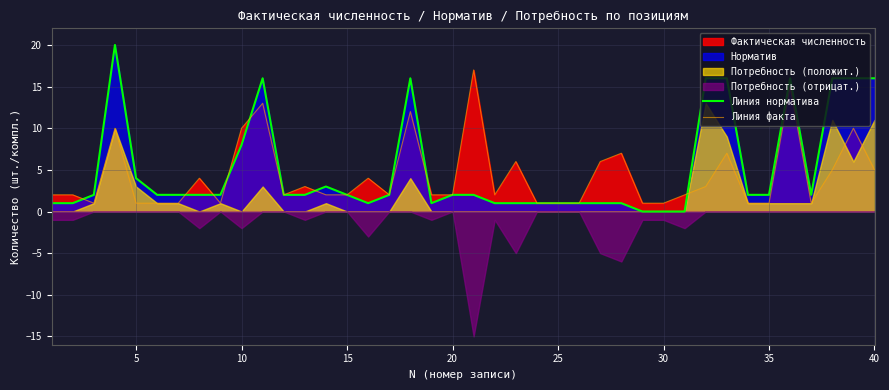

True or false: Линия факта has a value of 5 at 40.

True